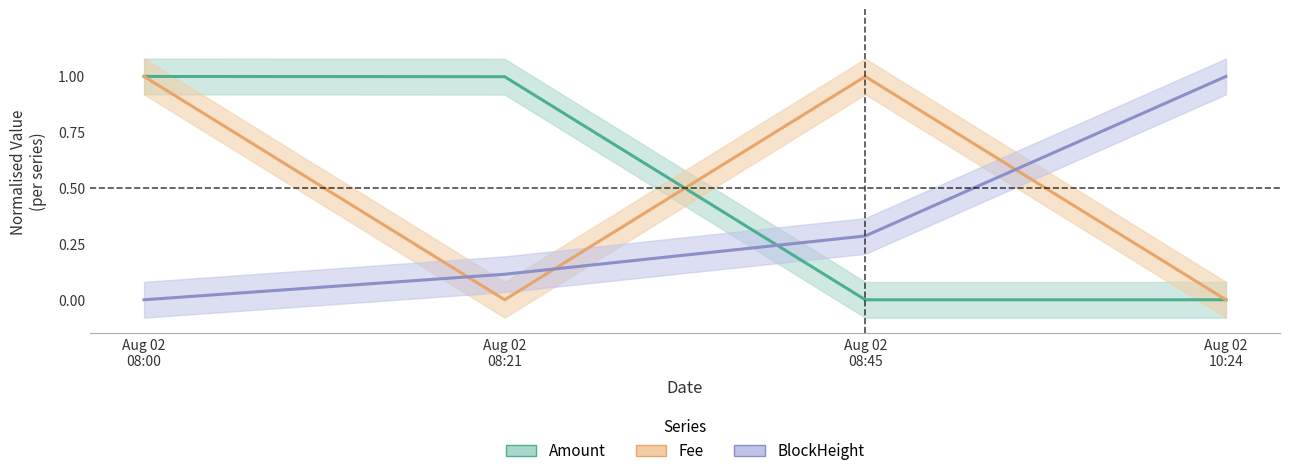

Does the chart have visible grid lines?

No